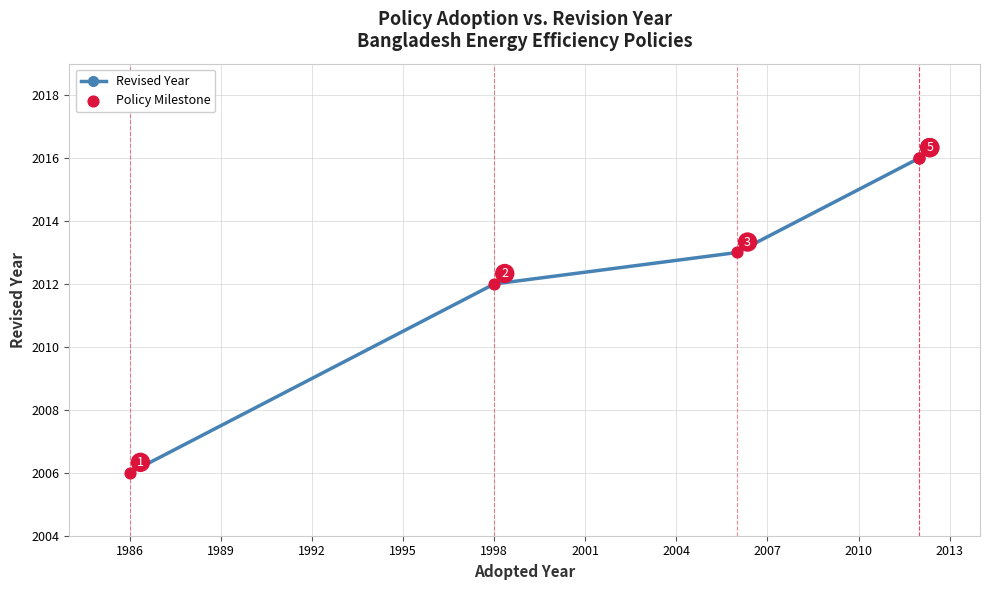

Is the value of Revised Year at 1989 greater than the value of Policy Milestone at 1983?

Yes